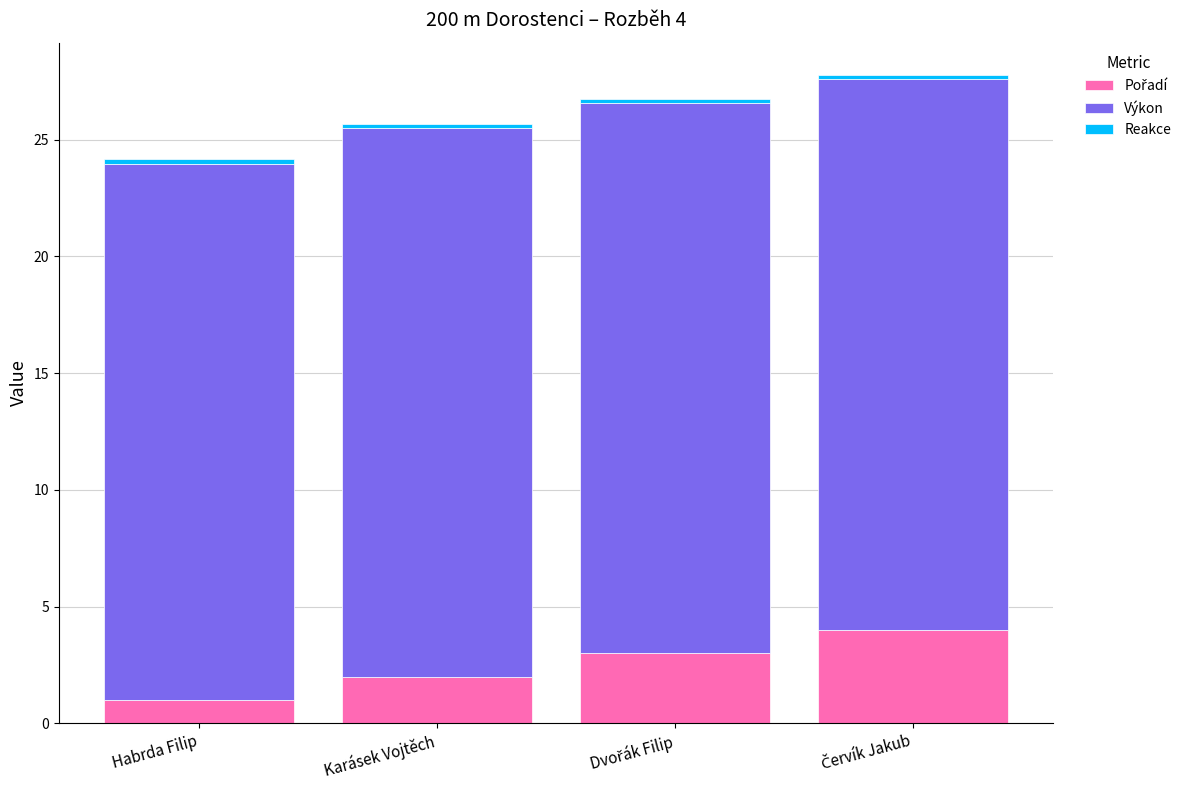

Count the number of data series in this chart.

3